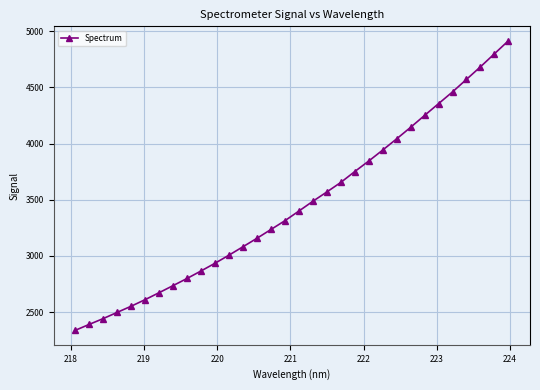

Reading left to right, extract all data points from this chart.

2338.7	2391.6	2443.3	2498.5	2553.4	2612.0	2673.9	2736.9	2800.6	2867.3	2935.9	3008.0	3082.6	3157.9	3236.0	3314.1	3400.1	3487.0	3569.9	3654.8	3751.4	3845.1	3942.6	4042.5	4145.0	4250.8	4355.4	4459.9	4571.3	4682.9	4798.7	4914.3